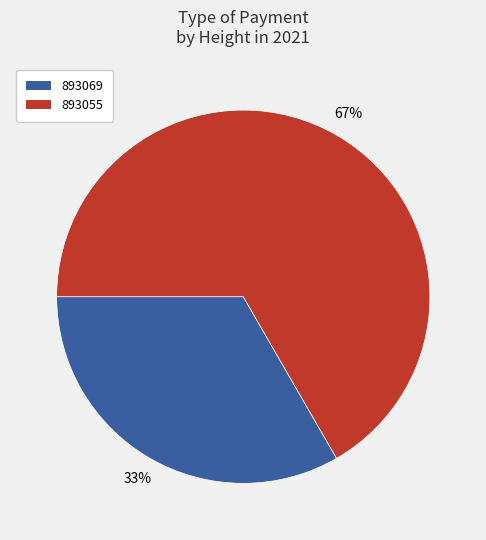

To the nearest percent, what portion does 893055 represent?

67%